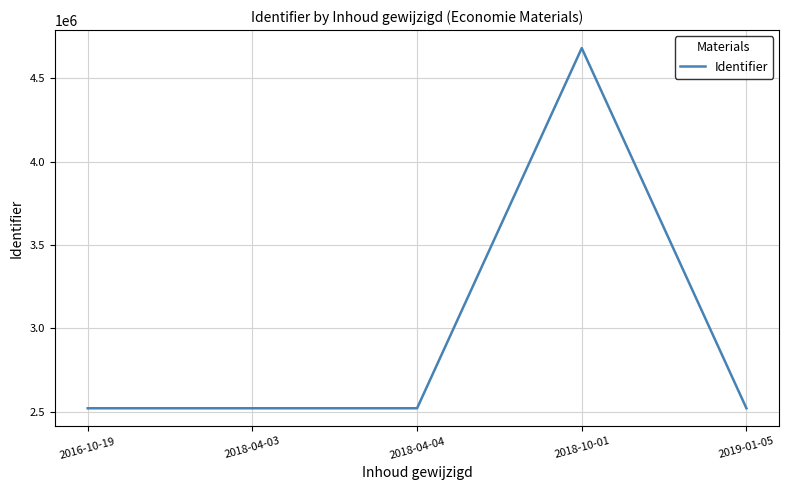

What is the change in value from 2016-10-19 to 2018-04-04?

+2